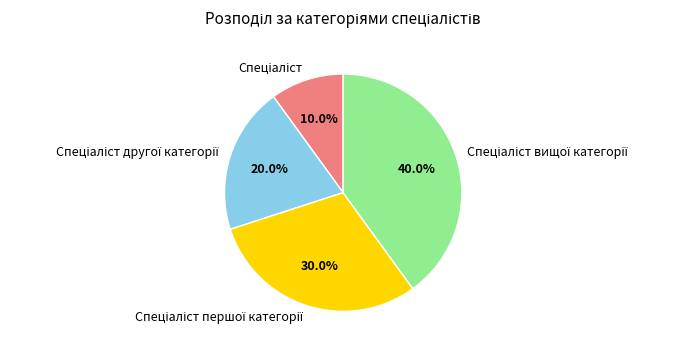

Is there a majority slice in this chart?

No